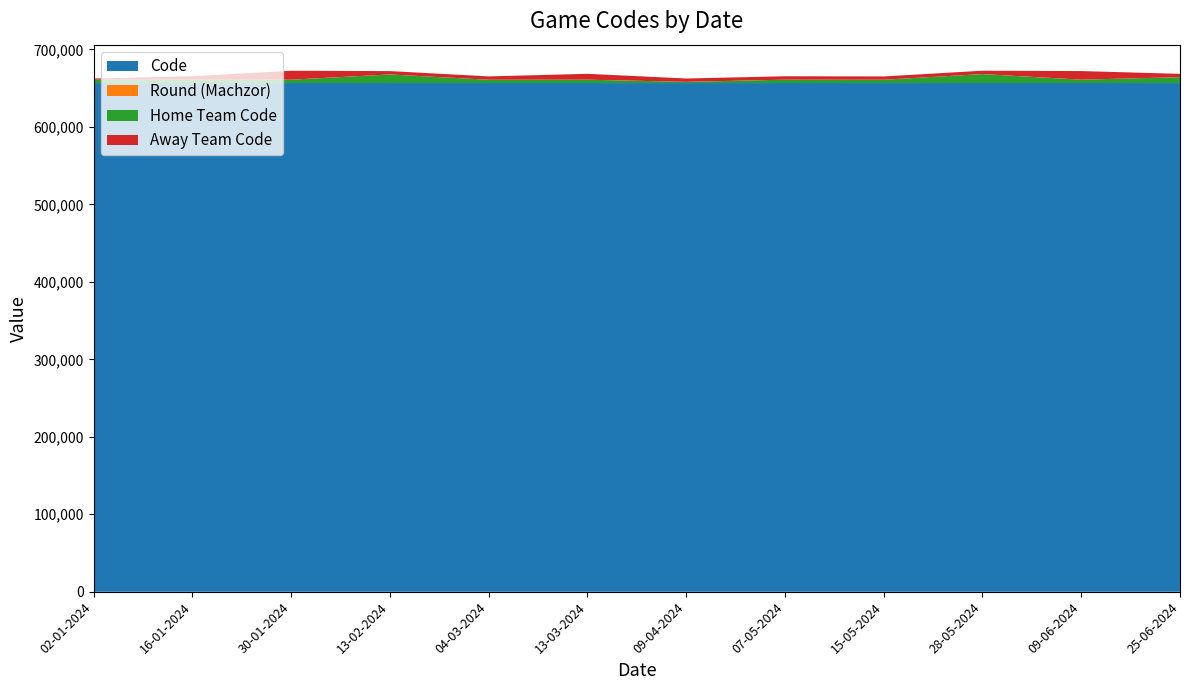

Reading right to left, extract all data points from this chart.

Code: 25-06-2024=656585	09-06-2024=656635	28-05-2024=656630	15-05-2024=656582	07-05-2024=656626	09-04-2024=656622	13-03-2024=656613	04-03-2024=656610	13-02-2024=656607	30-01-2024=656602	16-01-2024=656598	02-01-2024=656594
Round (Machzor): 25-06-2024=2	09-06-2024=14	28-05-2024=13	15-05-2024=1	07-05-2024=12	09-04-2024=11	13-03-2024=9	04-03-2024=8	13-02-2024=7	30-01-2024=6	16-01-2024=5	02-01-2024=4
Home Team Code: 25-06-2024=7581	09-06-2024=4335	28-05-2024=11549	15-05-2024=4335	07-05-2024=4335	09-04-2024=1519	13-03-2024=4335	04-03-2024=4254	13-02-2024=11087	30-01-2024=4335	16-01-2024=4425	02-01-2024=4335
Away Team Code: 25-06-2024=4335	09-06-2024=11087	28-05-2024=4335	15-05-2024=4254	07-05-2024=4425	09-04-2024=4335	13-03-2024=7581	04-03-2024=4335	13-02-2024=4335	30-01-2024=11549	16-01-2024=4335	02-01-2024=1519